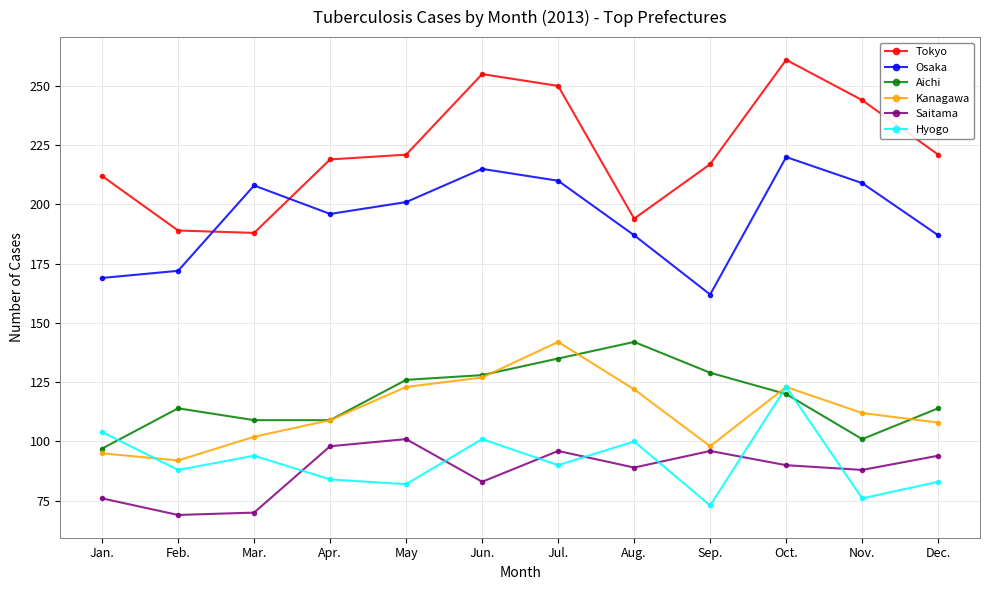

Reading left to right, list all the values displayed in this chart.

Tokyo: Jan.=212	Feb.=189	Mar.=188	Apr.=219	May=221	Jun.=255	Jul.=250	Aug.=194	Sep.=217	Oct.=261	Nov.=244	Dec.=221
Osaka: Jan.=169	Feb.=172	Mar.=208	Apr.=196	May=201	Jun.=215	Jul.=210	Aug.=187	Sep.=162	Oct.=220	Nov.=209	Dec.=187
Aichi: Jan.=97	Feb.=114	Mar.=109	Apr.=109	May=126	Jun.=128	Jul.=135	Aug.=142	Sep.=129	Oct.=120	Nov.=101	Dec.=114
Kanagawa: Jan.=95	Feb.=92	Mar.=102	Apr.=109	May=123	Jun.=127	Jul.=142	Aug.=122	Sep.=98	Oct.=123	Nov.=112	Dec.=108
Saitama: Jan.=76	Feb.=69	Mar.=70	Apr.=98	May=101	Jun.=83	Jul.=96	Aug.=89	Sep.=96	Oct.=90	Nov.=88	Dec.=94
Hyogo: Jan.=104	Feb.=88	Mar.=94	Apr.=84	May=82	Jun.=101	Jul.=90	Aug.=100	Sep.=73	Oct.=123	Nov.=76	Dec.=83